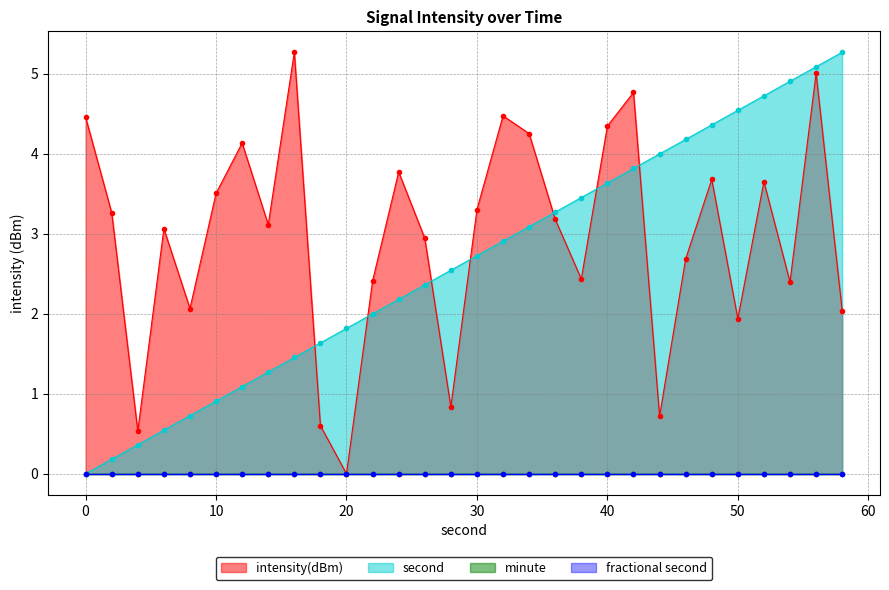

True or false: second has more than 1 interior local peaks.

False